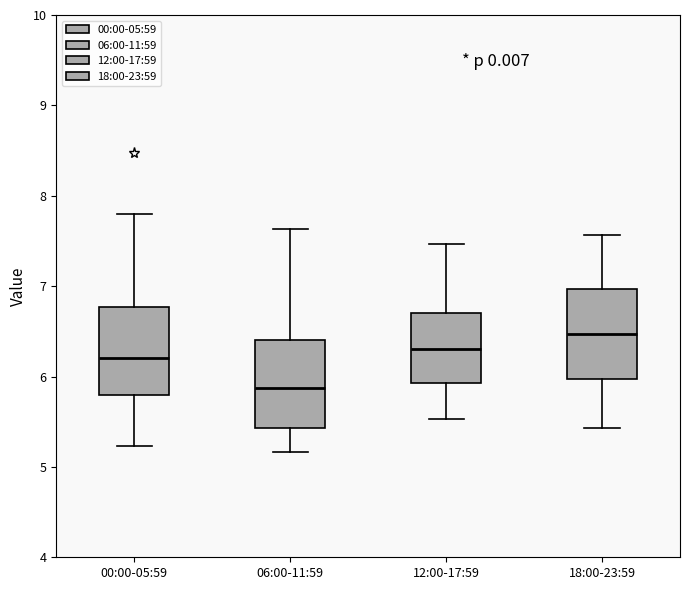

Where does the median line of the box for 06:00-11:59 sit on the y-axis? The values are not printed on the chart, so give them approximately, as read against the axis.

5.9